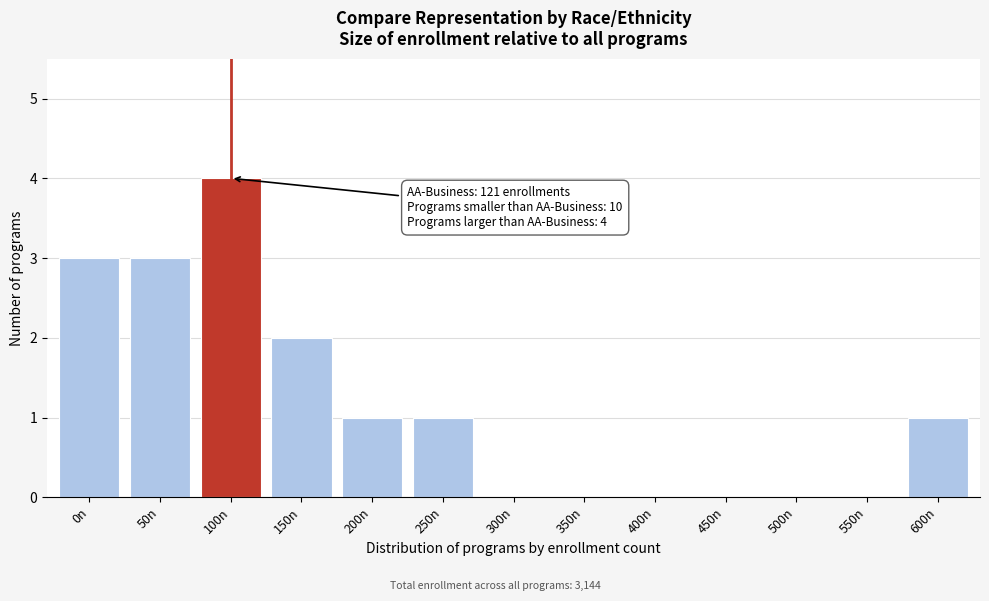

Reading left to right, list all the values displayed in this chart.

0n=3	50n=3	100n=4	150n=2	200n=1	250n=1	300n=0	350n=0	400n=0	450n=0	500n=0	550n=0	600n=1